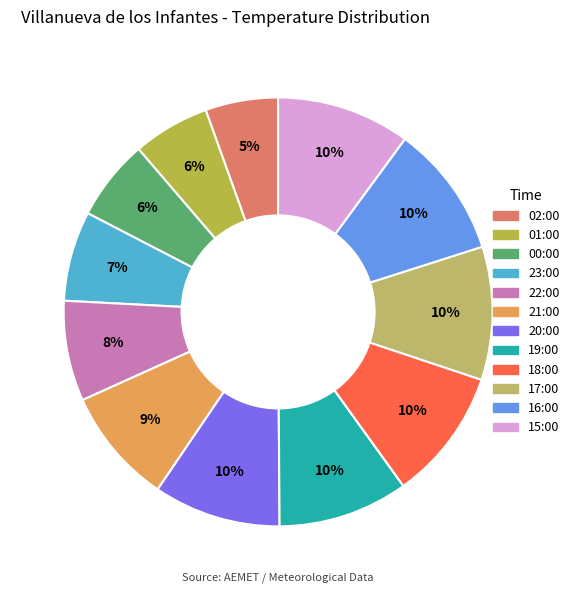

What percentage is the 19:00 slice, to the nearest percent?

10%